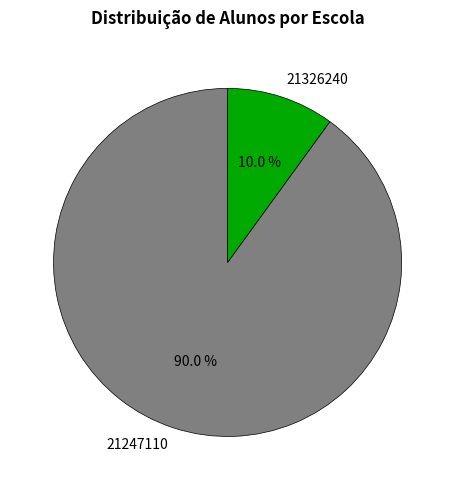

How many slices are in this pie chart?

2